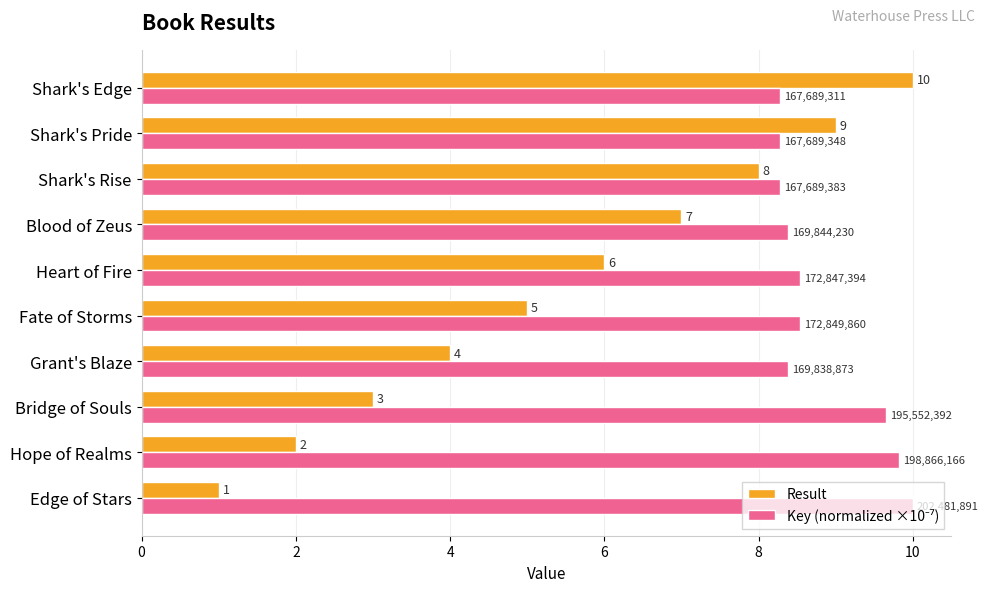

At how many categories does at least one series exceed 1?

10